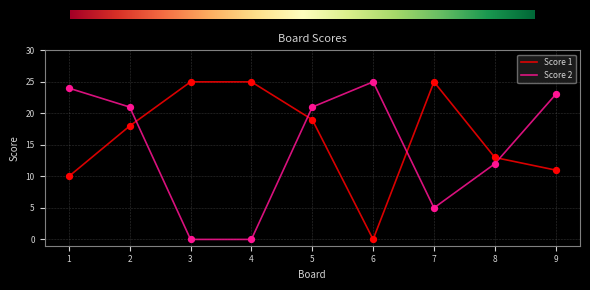

What are all the series names shown in the legend?

Score 1, Score 2